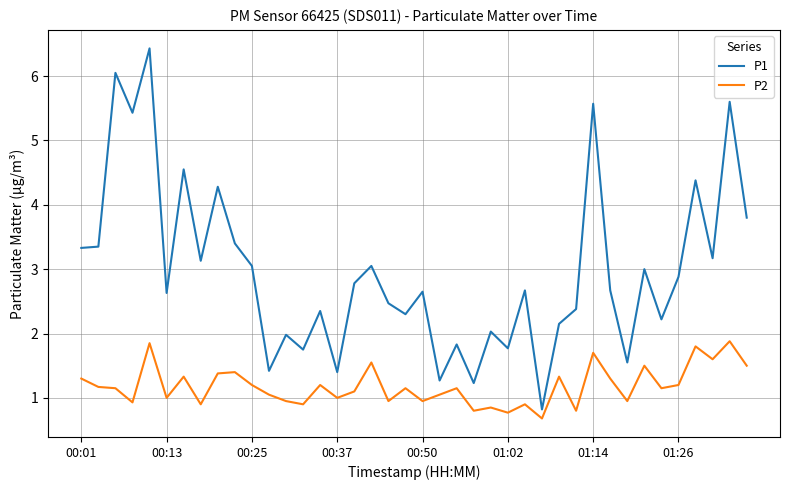

What is the difference between the maximum and minimum values in the P1 series?

5.6